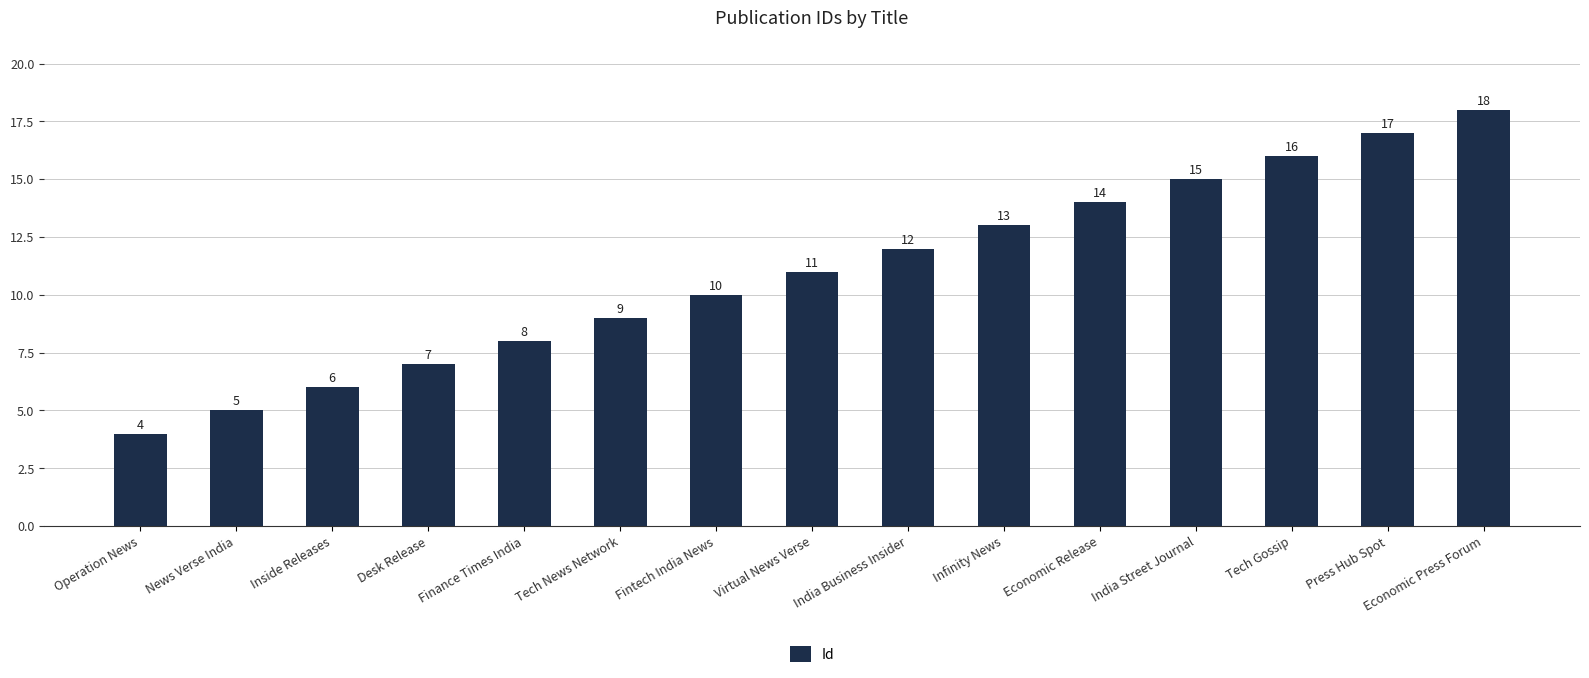

Which has a higher value, Economic Press Forum or Economic Release?

Economic Press Forum